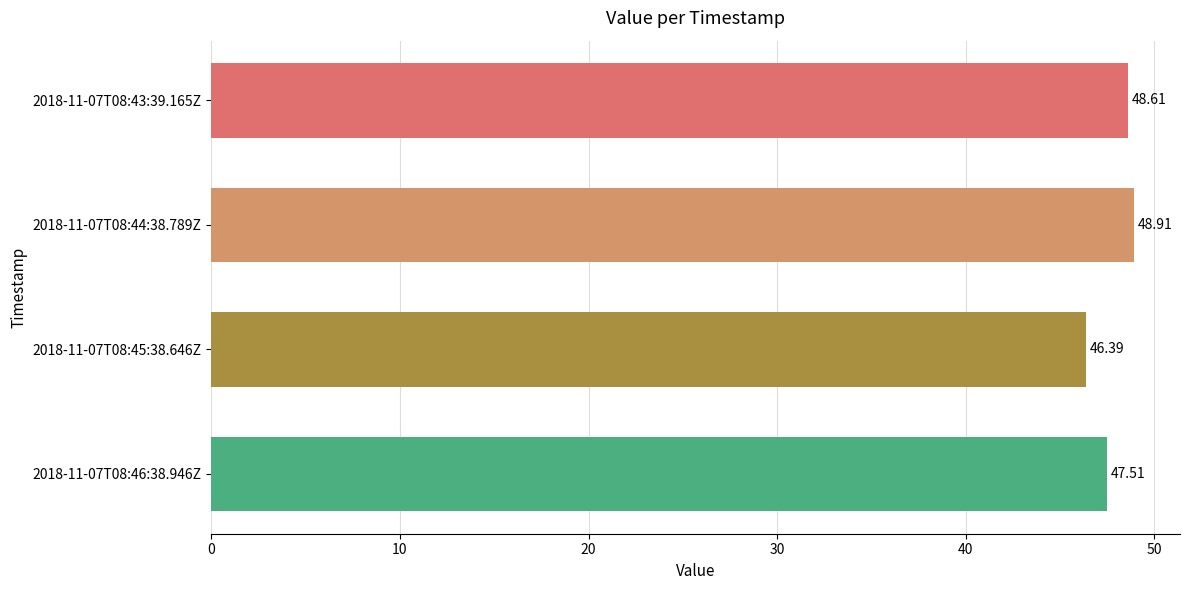

Count the values in the range 47 to 48.

1